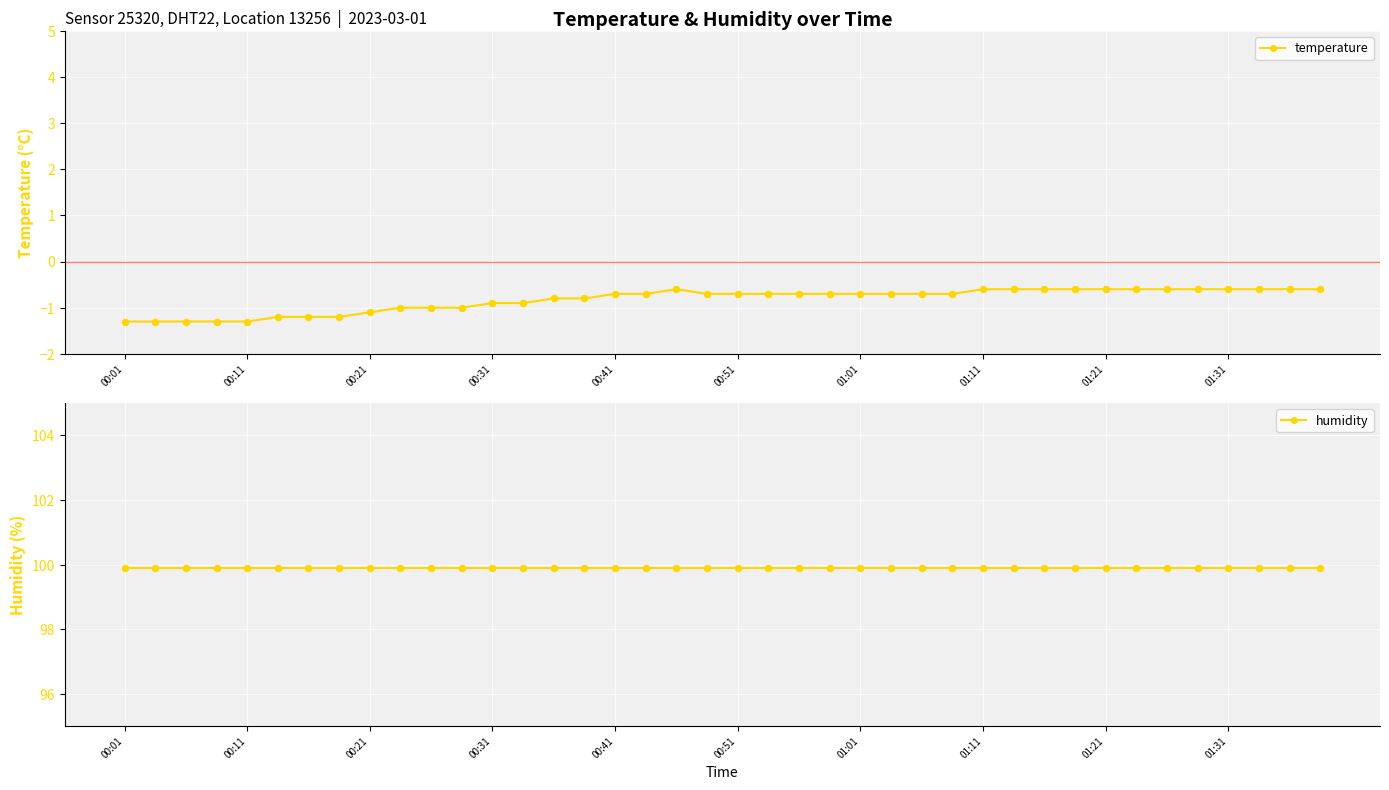

The value of temperature at 00:41 is -0.7. True or false?

True